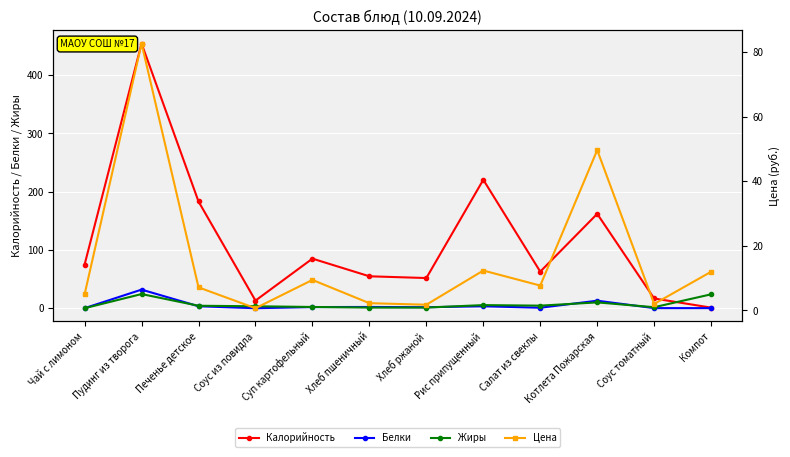

At Чай с лимоном, list the series in order from largest to smallest.

Калорийность, Цена, Белки, Жиры